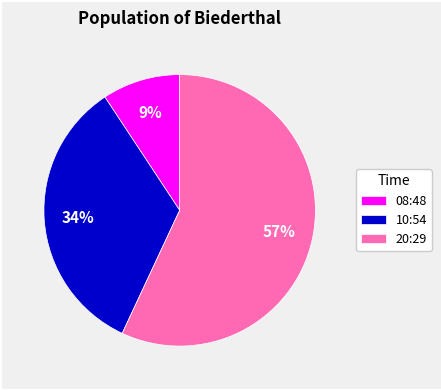

How many segments does this pie chart have?

3